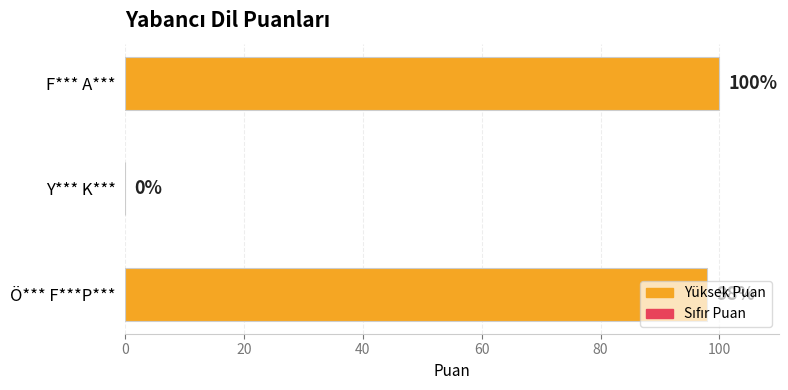

What value does the data have at F*** A***, to the nearest 50?

100